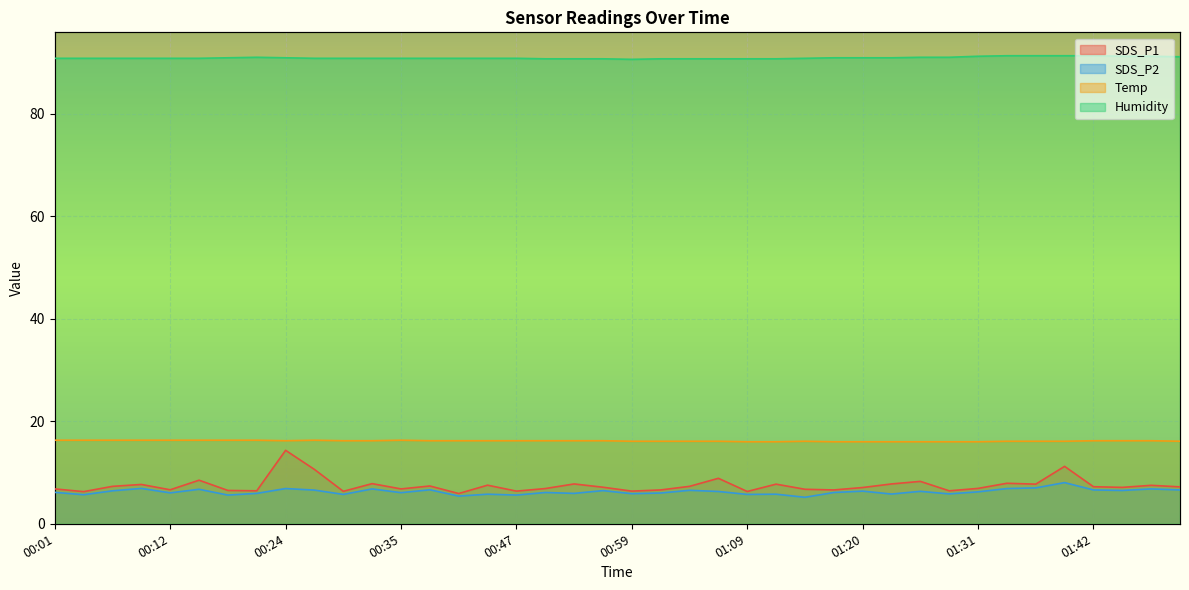

In Temp, how many points are lower than both neighbors (excluding endpoints)?

1